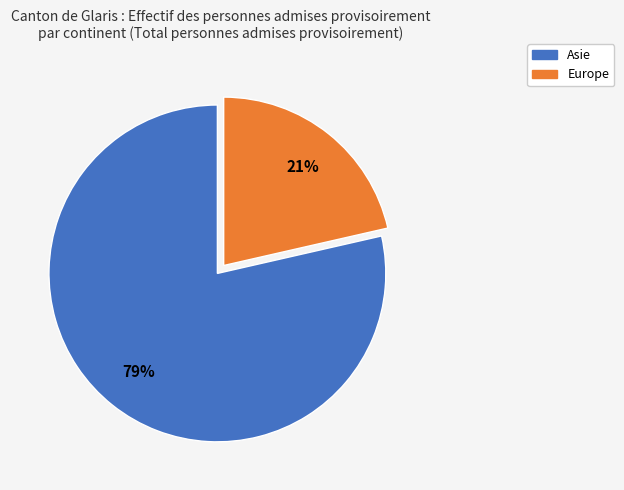

Is there any slice that represents more than half of the pie?

Yes